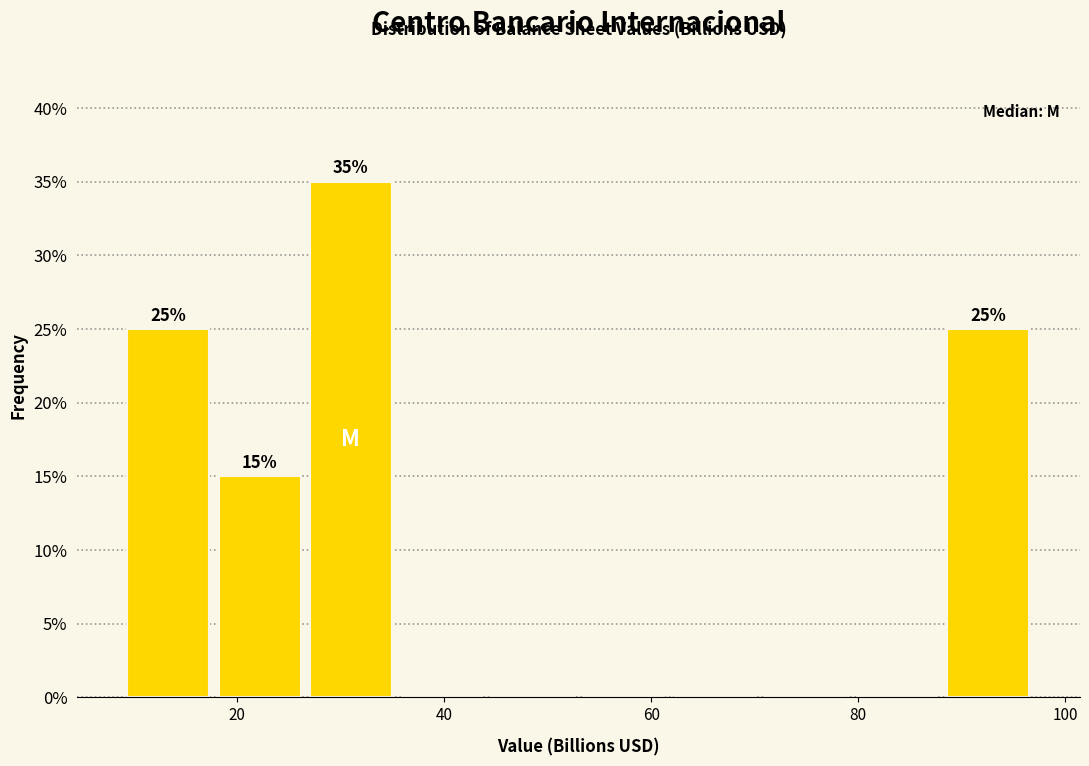

Over which range of the x-axis is the bar tallest?

26 to 36